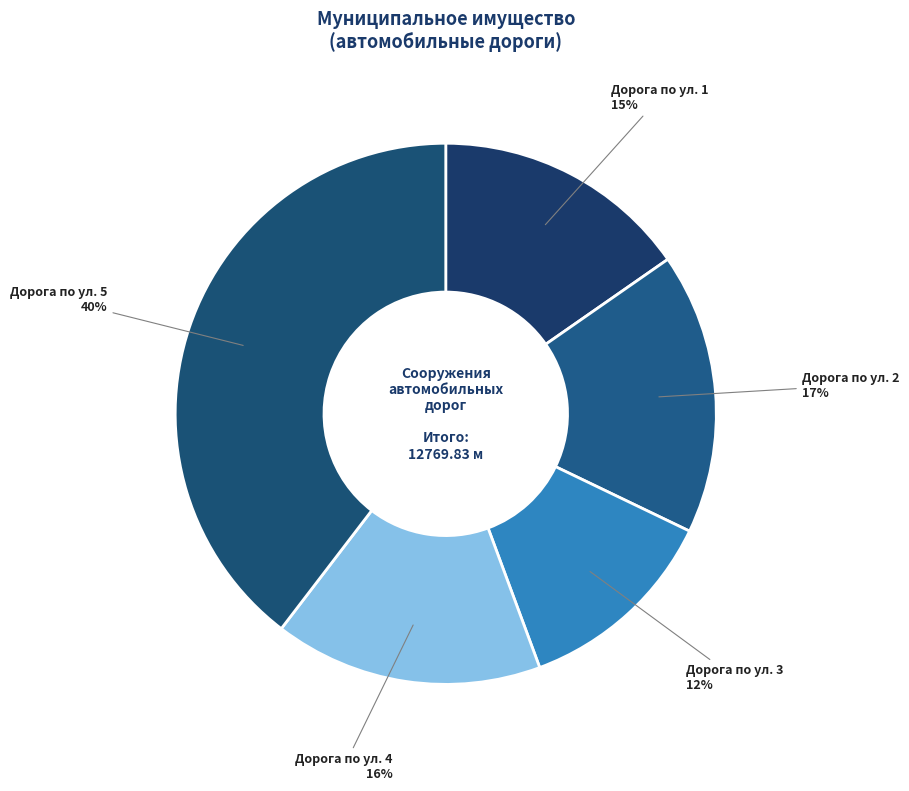

Between Дорога по ул. 1 and Дорога по ул. 3, which is larger?

Дорога по ул. 1